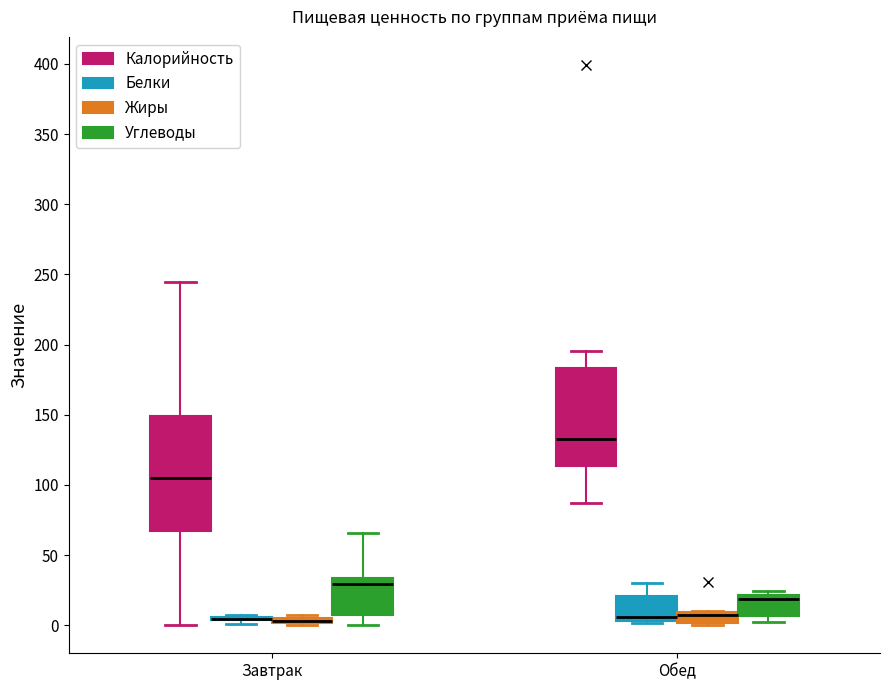

Where is the lower edge of the box for Обед (Углеводы) on the y-axis? The values are not printed on the chart, so give them approximately, as read against the axis.

5